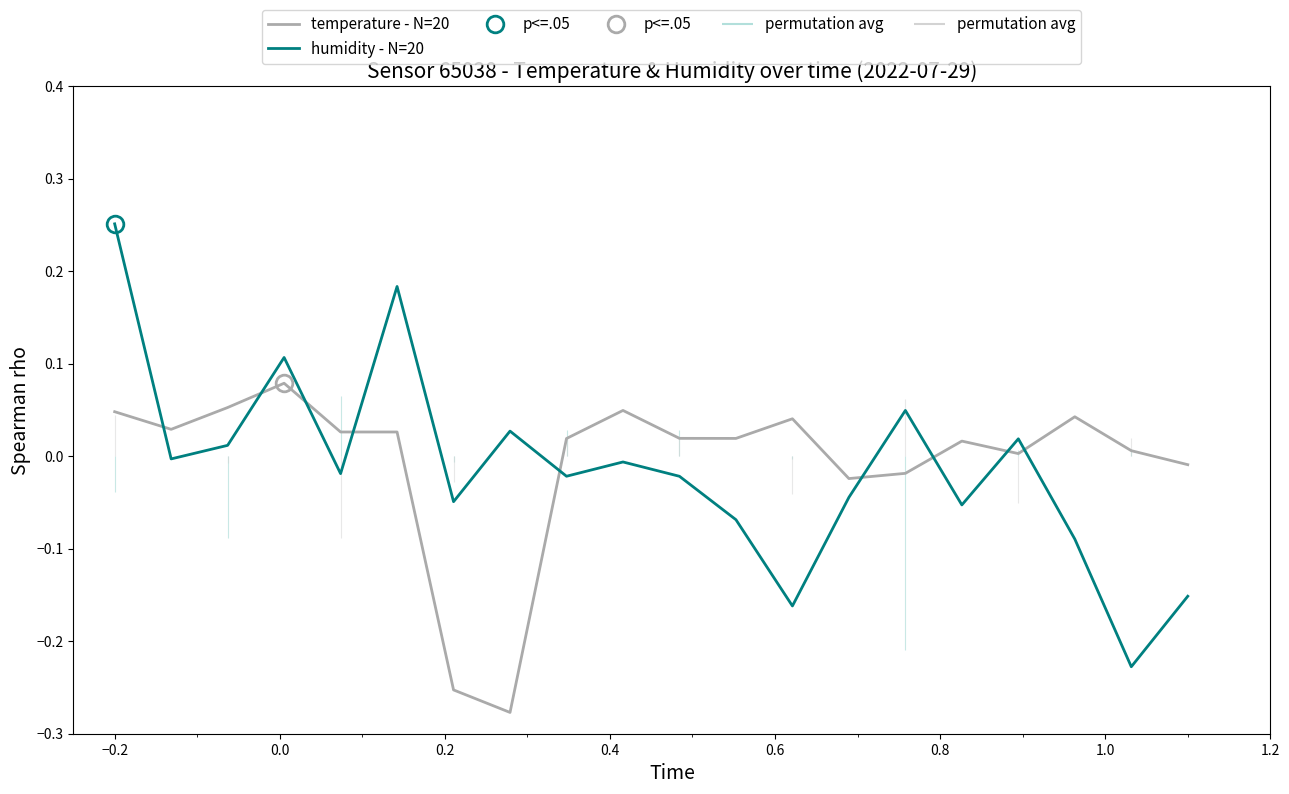

How many times do humidity - N=20 and temperature - N=20 cross each other?

9